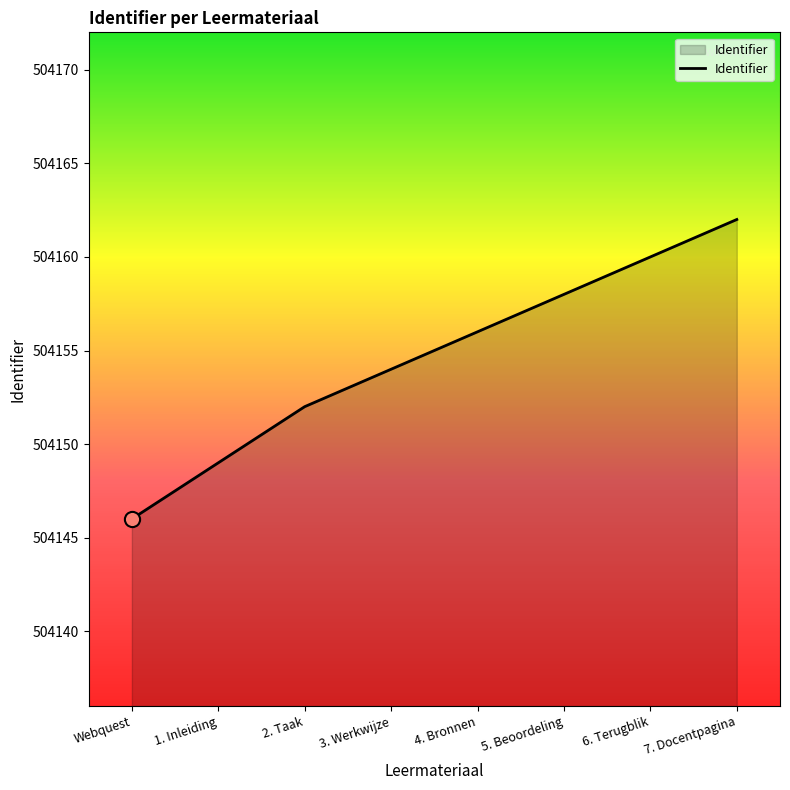

Approximately how many times larger is the value at 6. Terugblik compared to 7. Docentpagina?

1.0